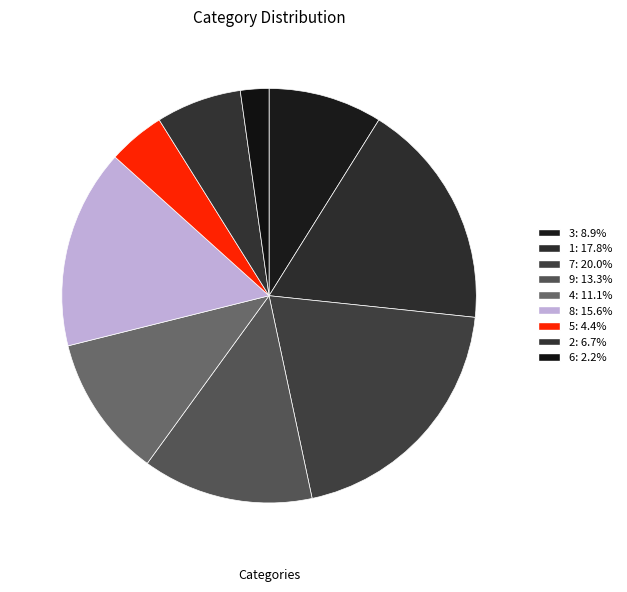

What is the largest slice in the pie chart?

7